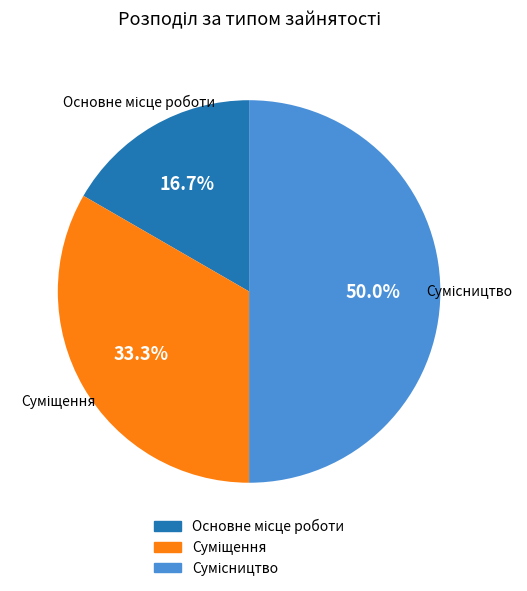

What portion of the pie excludes Суміщення?

66.7%